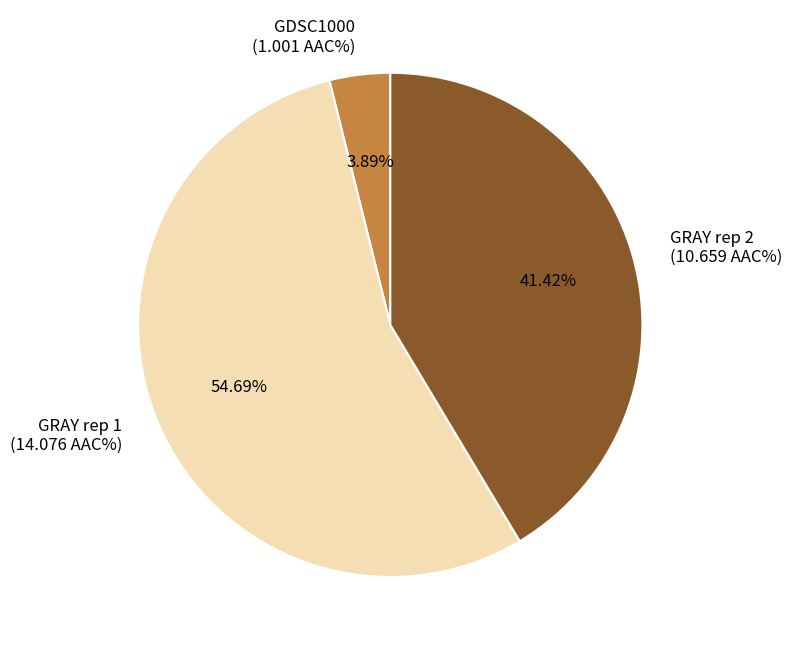

How many segments does this pie chart have?

3